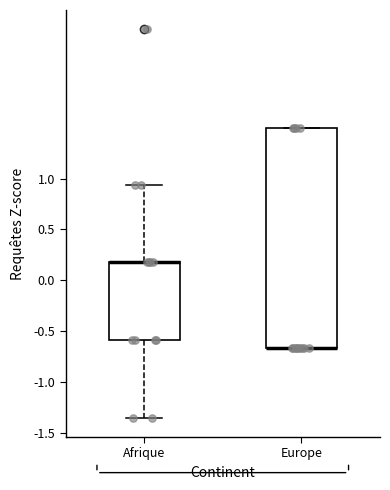

Reading left to right, transcribe this box plot: for each box, give where its median line is, the range the box spans, and where its two whiskers end, as read against the y-axis. The values are not printed on the chart, so give them approximately, as read against the axis.

Afrique: median 0.20 (drawn on the box's upper edge), box -0.60 to 0.20, whiskers -1.35 to 0.95
Europe: median -0.65 (drawn on the box's lower edge), box -0.65 to 1.50, whiskers -0.65 to 1.50